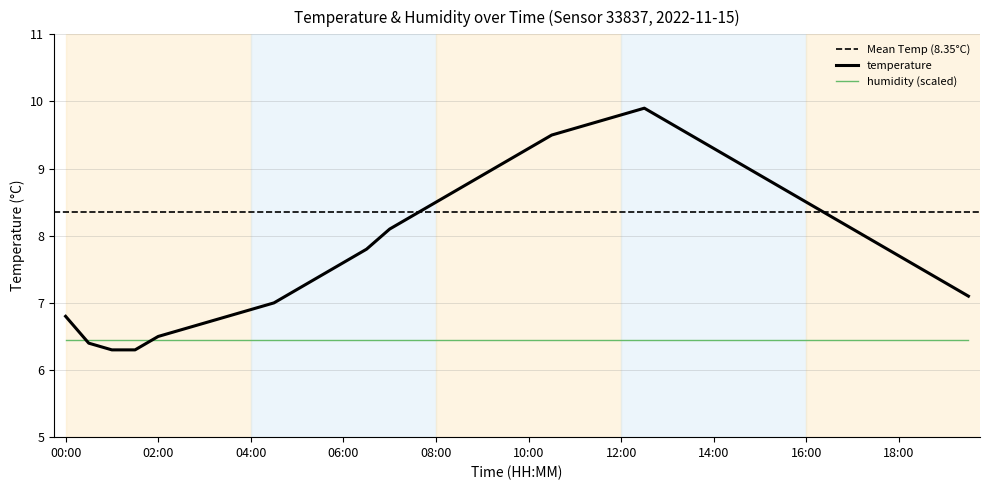

True or false: the data shows 6.9 at 04:00.

True